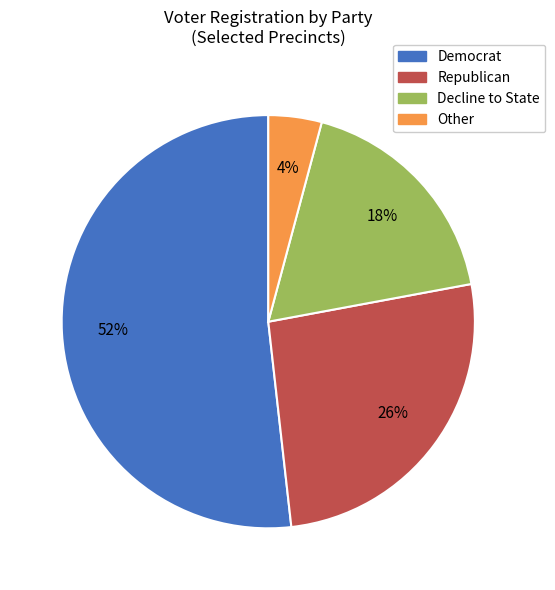

How many slices are in this pie chart?

4